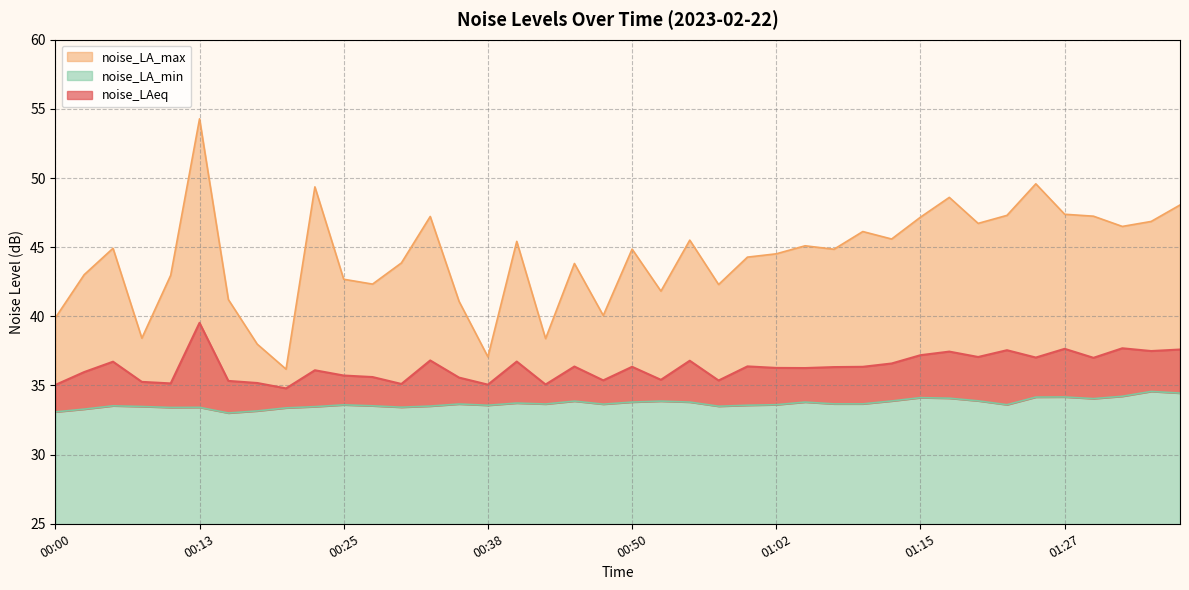

True or false: noise_LAeq has more than 0 interior local peaks.

True